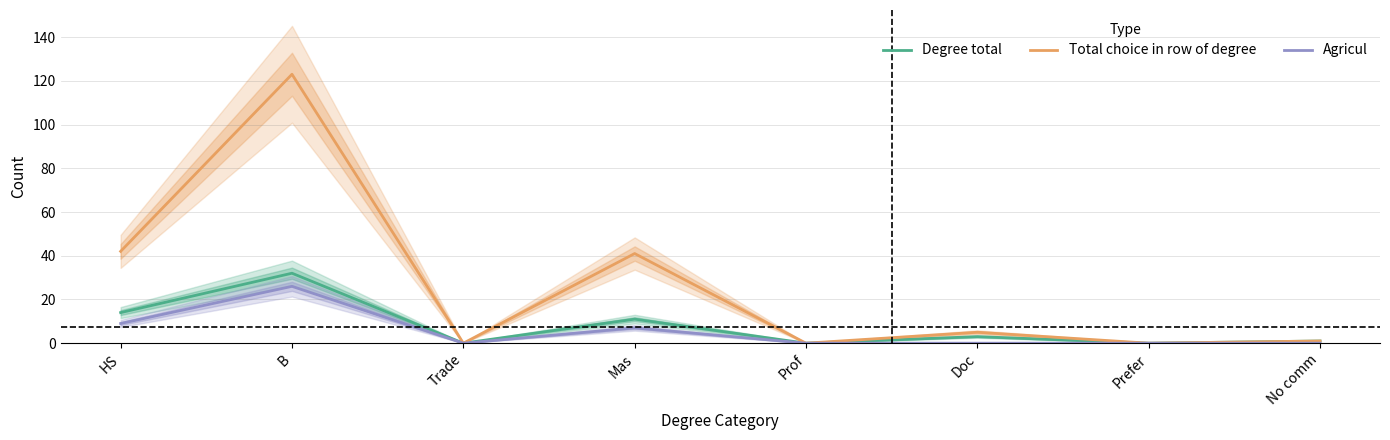

The Agricul series shows 26 at B. True or false?

True